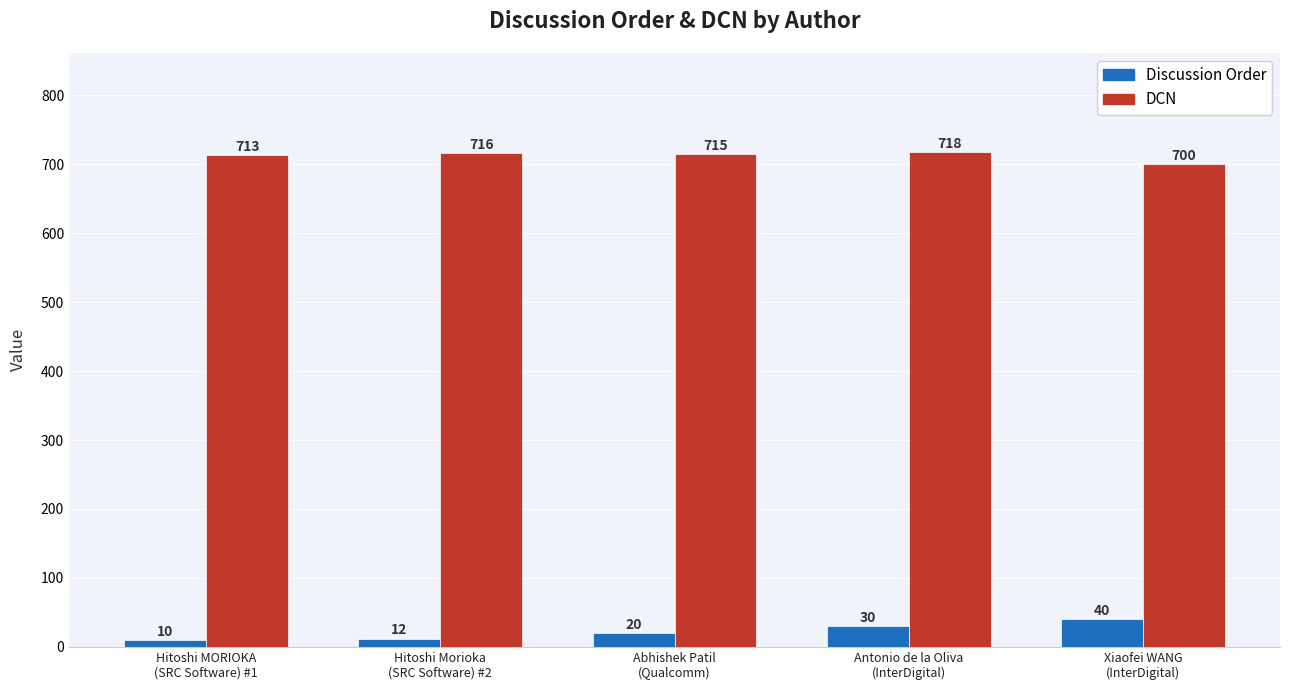

At which category does the chart reach its minimum across all series?

Hitoshi MORIOKA
(SRC Software) #1